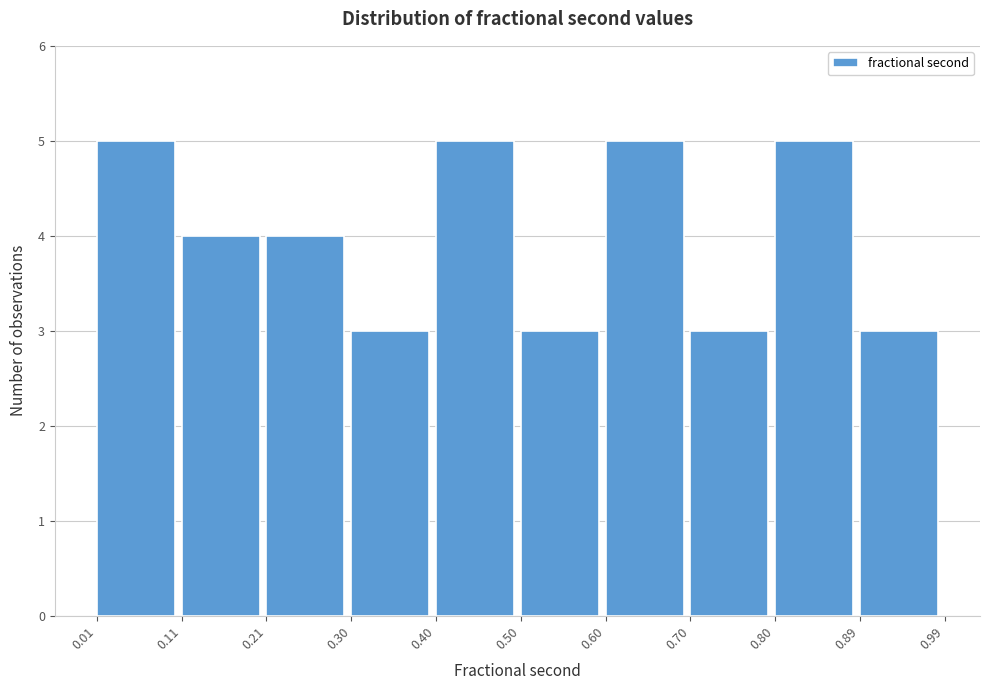

Reading left to right, transcribe this chart: for each bar, give the range it covers on the x-axis and its height. The values are not printed on the chart, so give them approximately, as read against the axis.

0.01 to 0.11: 5
0.11 to 0.21: 4
0.21 to 0.30: 4
0.30 to 0.40: 3
0.40 to 0.50: 5
0.50 to 0.60: 3
0.60 to 0.70: 5
0.70 to 0.80: 3
0.80 to 0.89: 5
0.89 to 0.99: 3